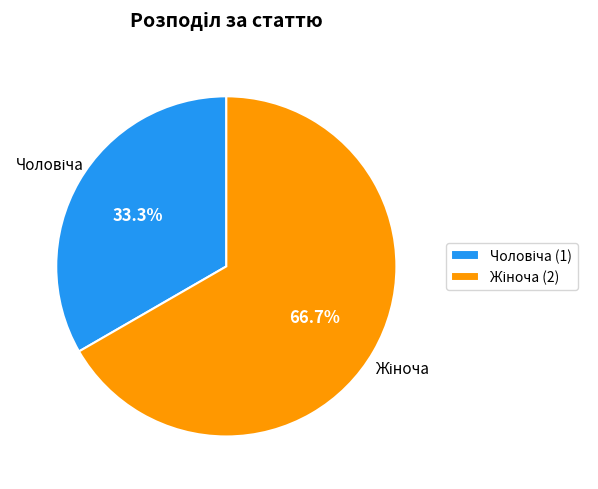

Is there any slice that represents more than half of the pie?

Yes